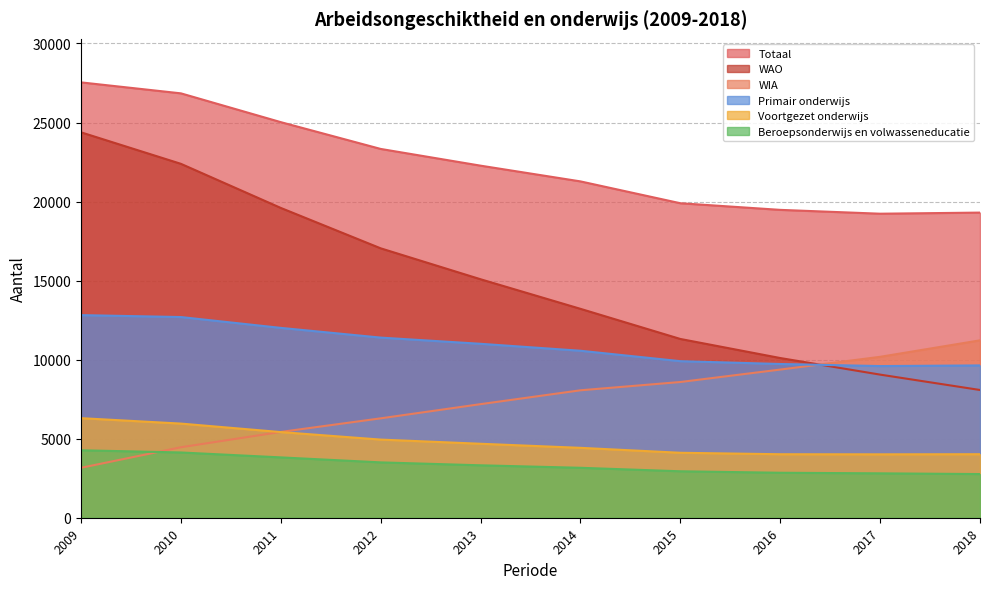

What value does the Voortgezet onderwijs series have at 2011, to the nearest 50?

5400